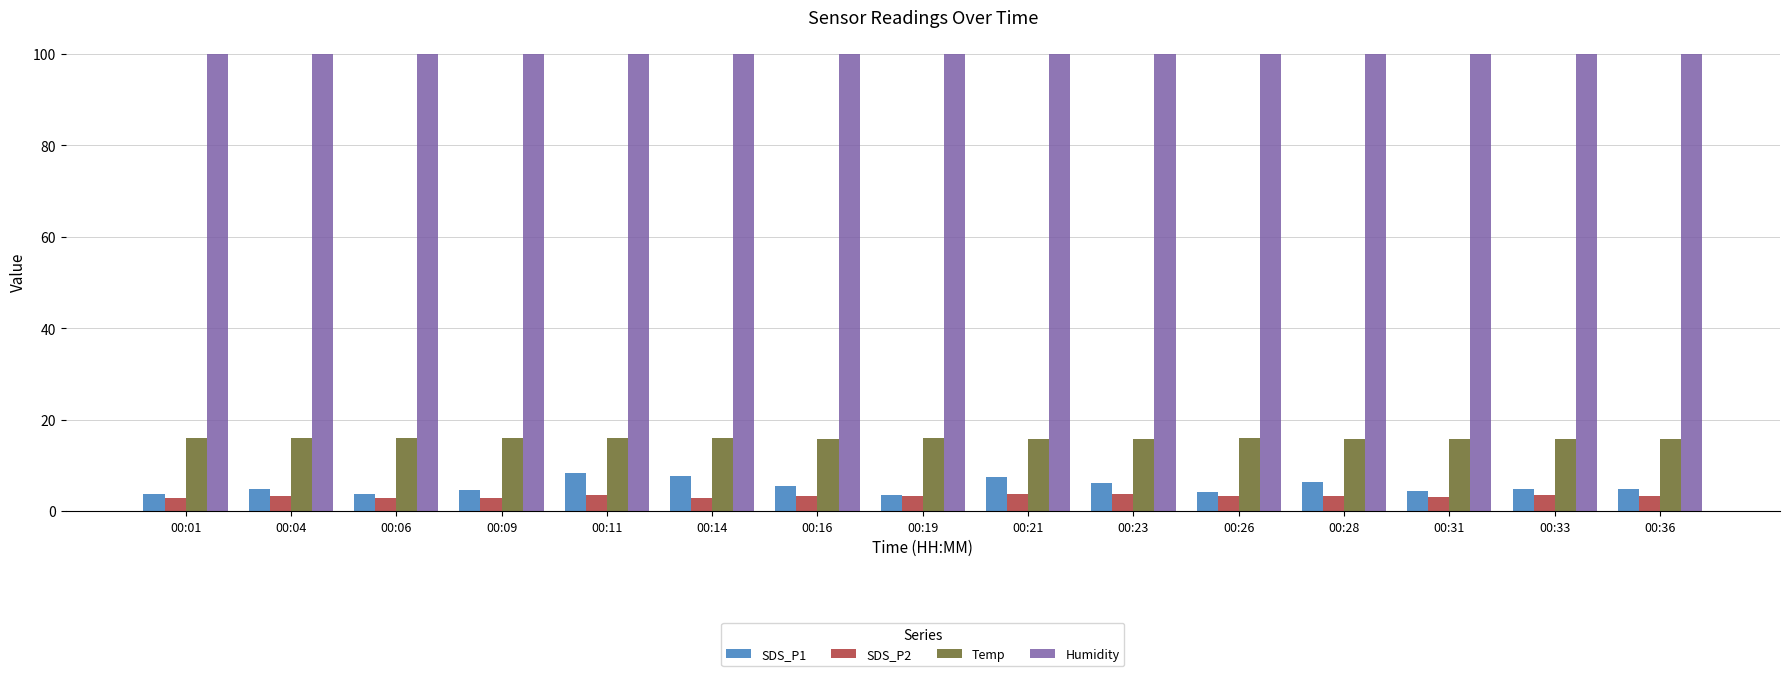

How many bars are there in total?

60